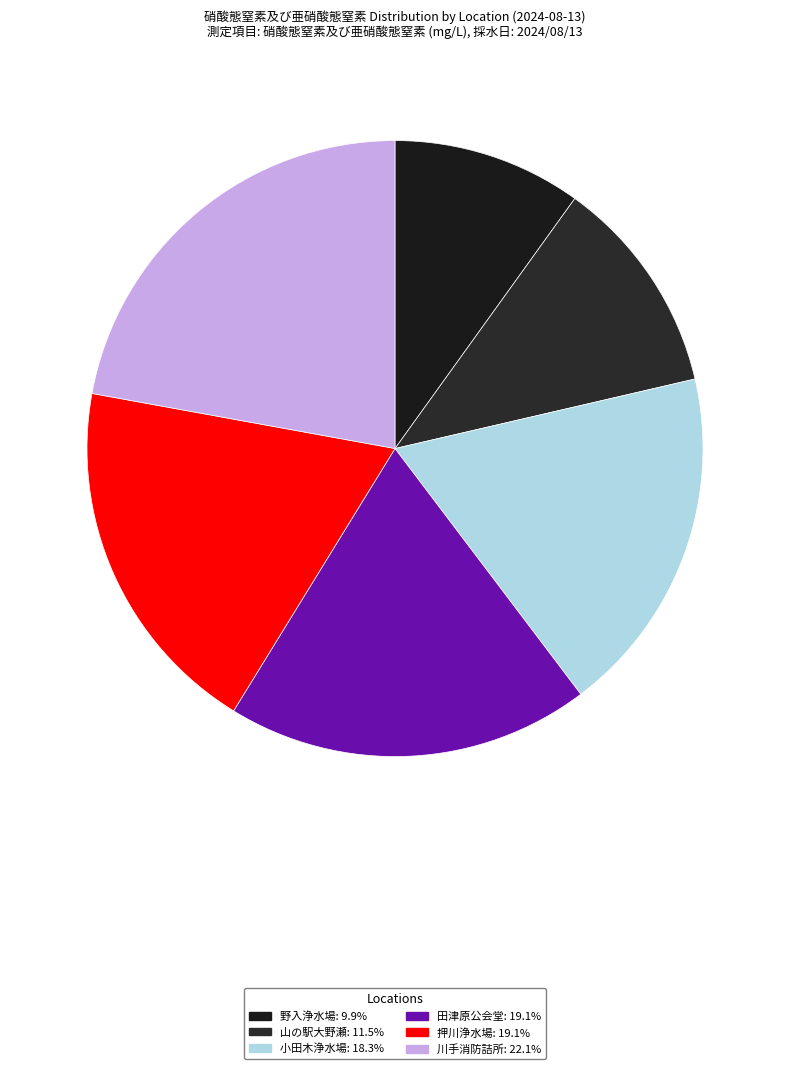

Is it true that 野入浄水場 is 1% of the pie?

False